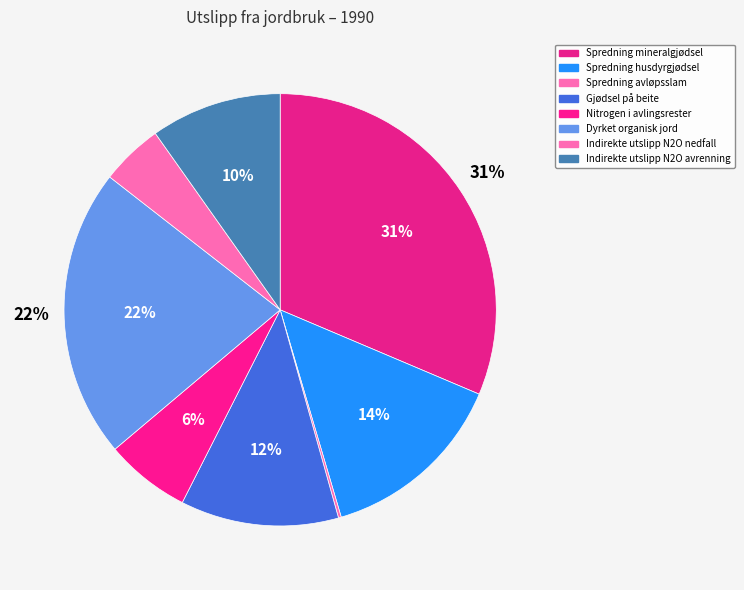

Rank the categories by value from highest to lowest.

Spredning mineralgjødsel, Dyrket organisk jord, Spredning husdyrgjødsel, Gjødsel på beite, Indirekte utslipp N2O avrenning, Nitrogen i avlingsrester, Indirekte utslipp N2O nedfall, Spredning avløpsslam